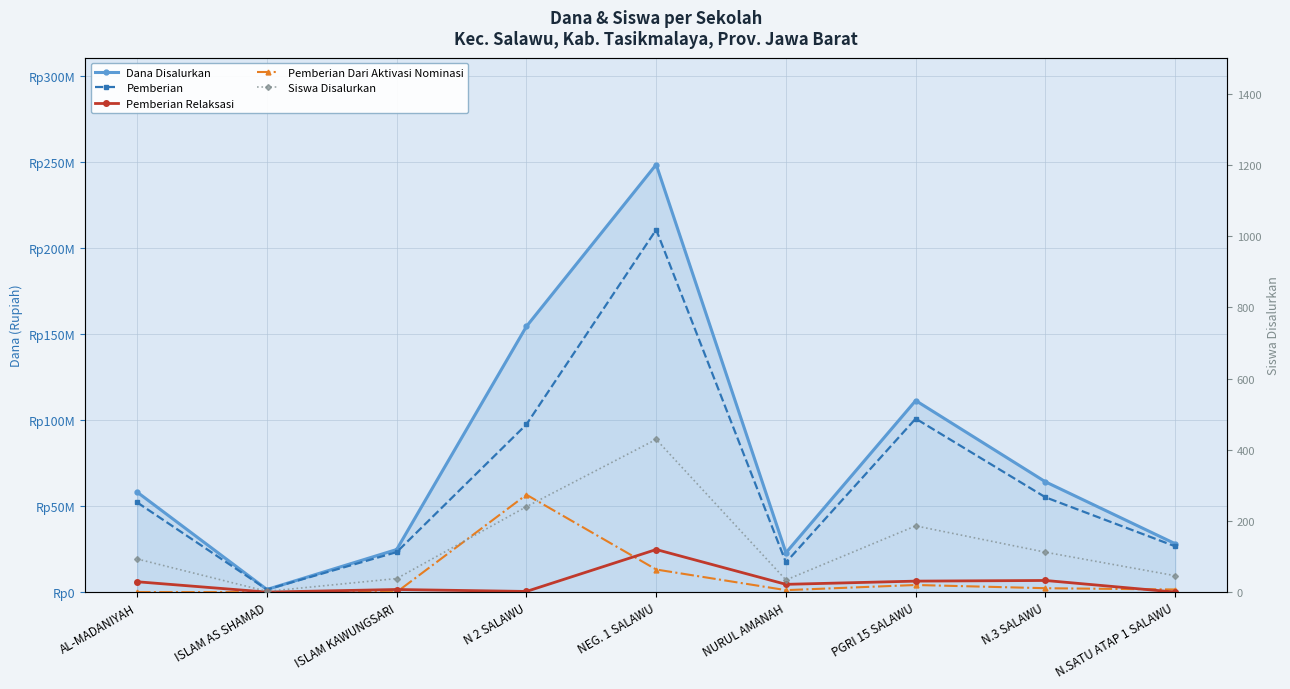

What is the maximum value for Pemberian?

210750000